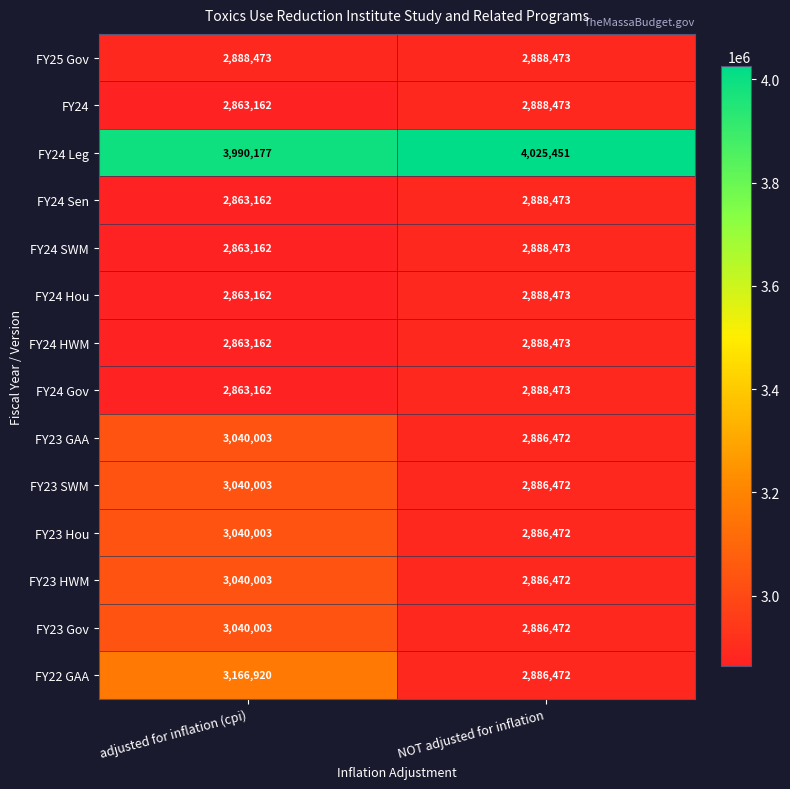

What is the approximate value of FY24 Gov at adjusted for inflation (cpi)?

2863162